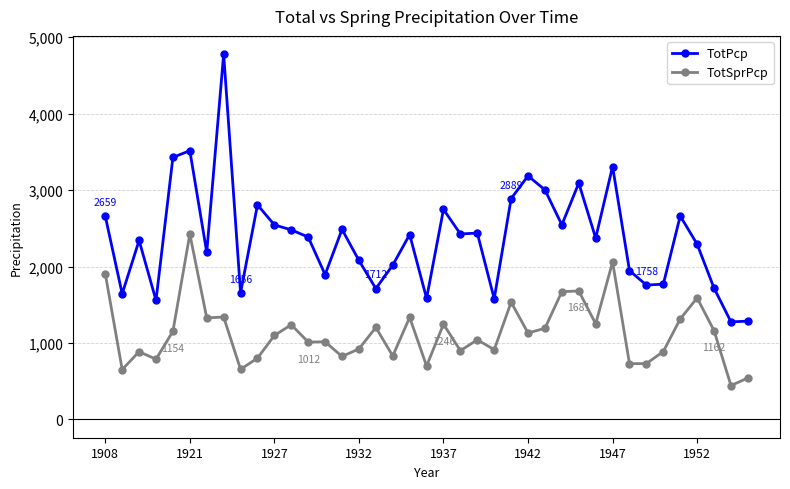

What is the sum of all TotPcp values?

92485